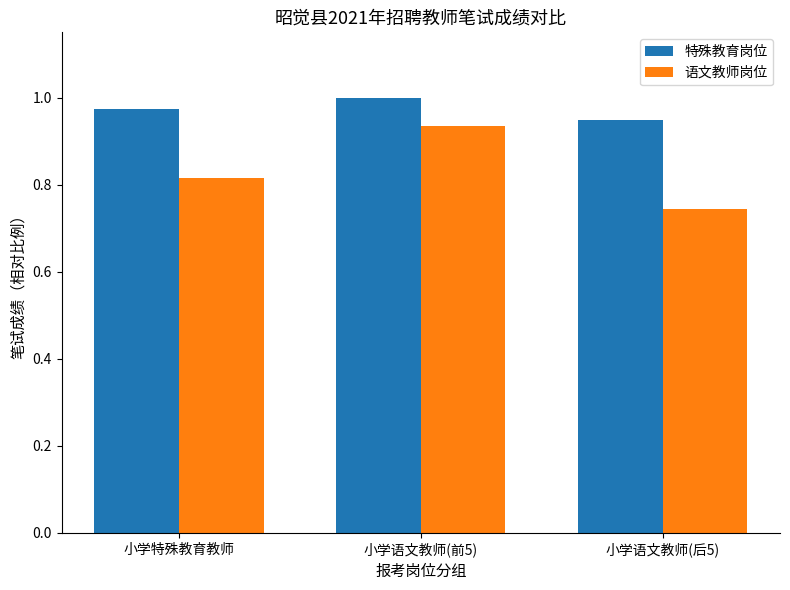

At which label does 特殊教育岗位 reach its peak?

小学语文教师(前5)